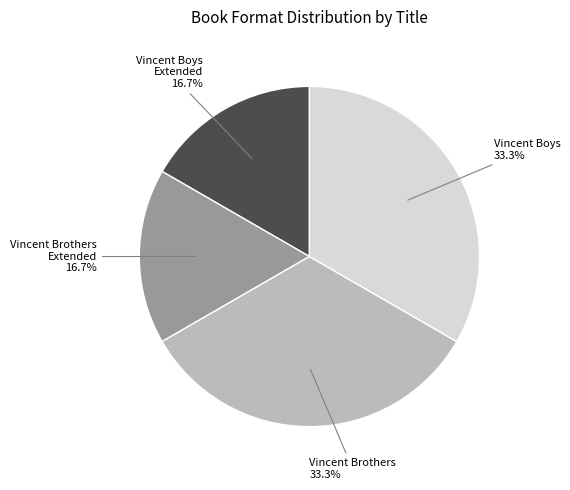

How many segments does this pie chart have?

4